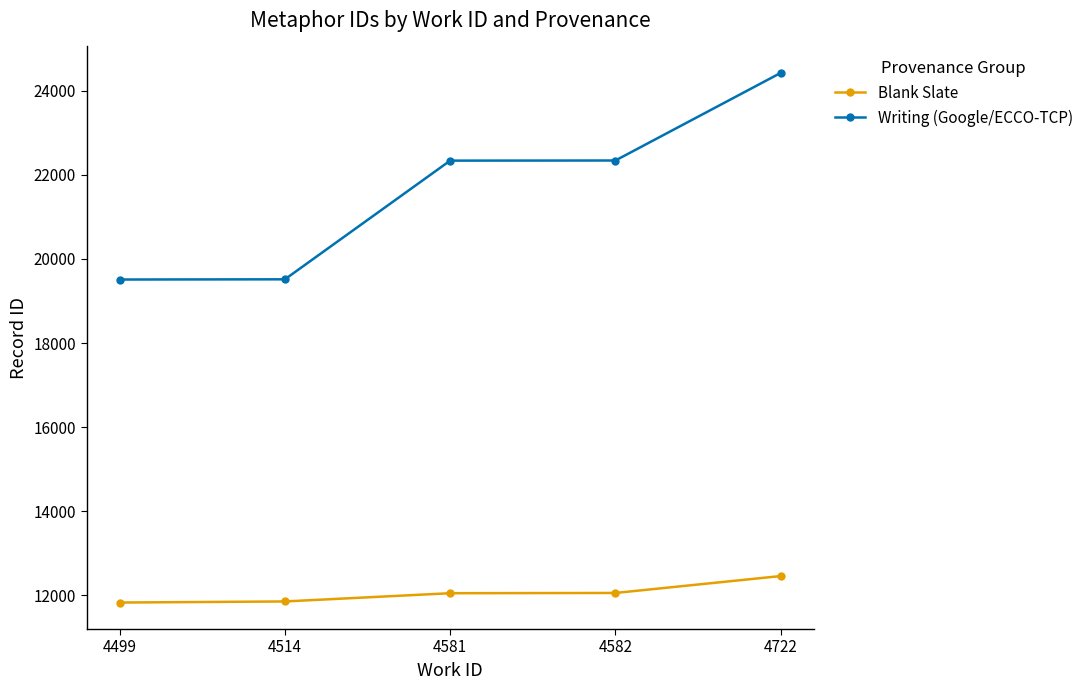

Which label corresponds to the largest value in the chart?

4722